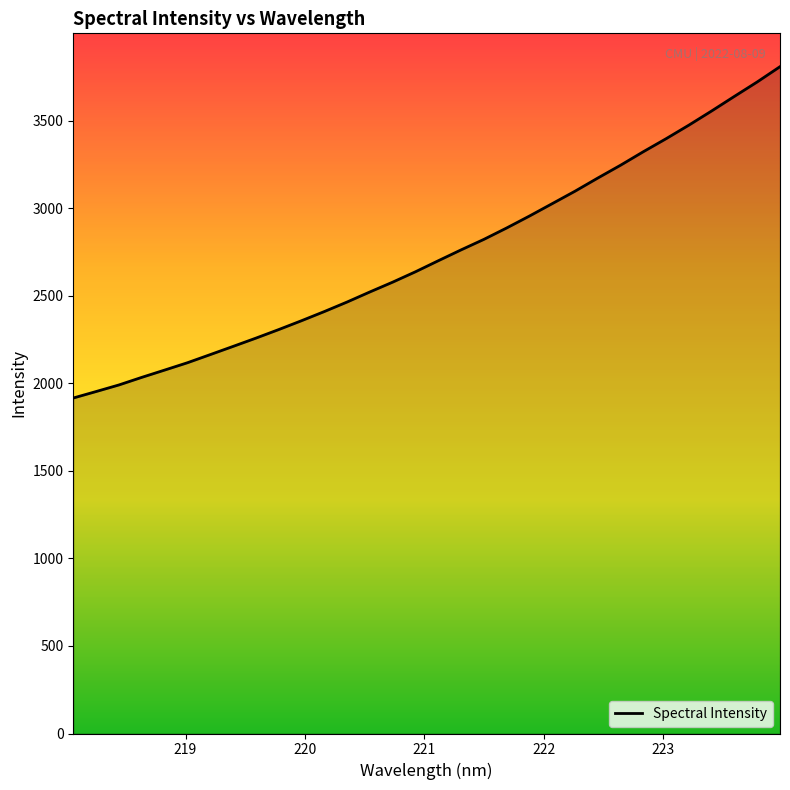

Reading left to right, extract all data points from this chart.

218.0596=1915.9	218.2508=1952.9	218.442=1990.5	218.6332=2033.8	218.8244=2075.4	219.0156=2117.3	219.2067=2163.8	219.3979=2210.6	219.589=2257.8	219.7801=2306.7	219.9712=2357.3	220.1623=2409.6	220.3533=2464.1	220.5444=2521.7	220.7354=2577.7	220.9264=2636.9	221.1174=2699.9	221.3083=2761.9	221.4993=2821.9	221.6902=2887.0	221.8812=2955.2	222.0721=3026.0	222.263=3097.0	222.4538=3172.2	222.6447=3245.5	222.8355=3322.6	223.0264=3397.0	223.2172=3474.5	223.408=3555.4	223.5987=3638.8	223.7895=3721.1	223.9802=3808.2